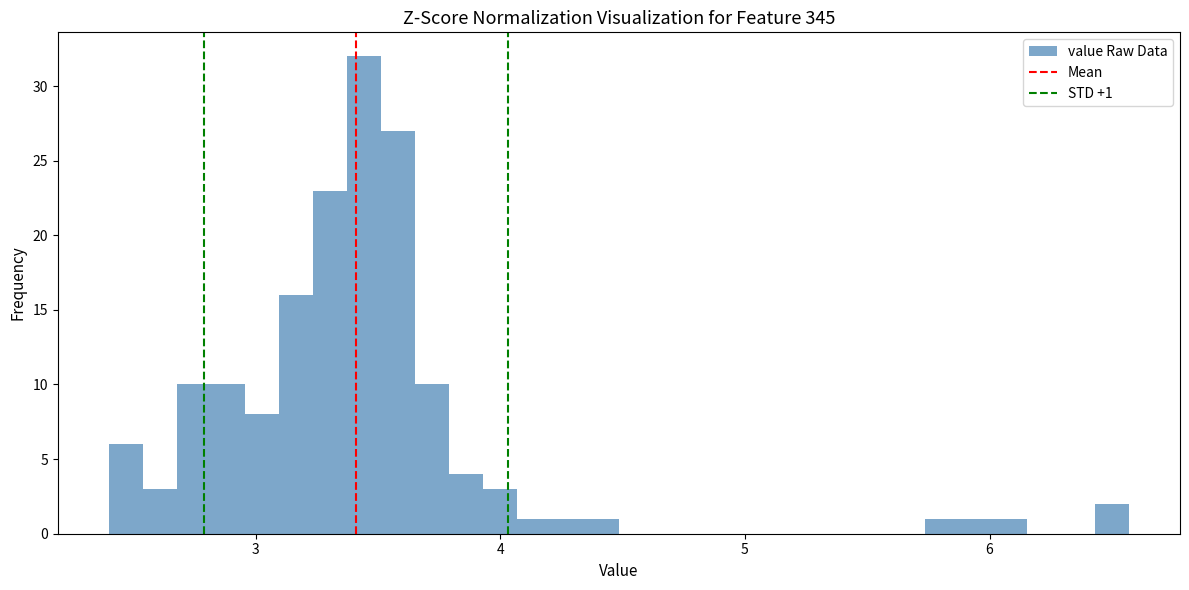

Around what value on the x-axis is the tallest bar? Give the approximate position of its centre, as read against the axis.

3.4